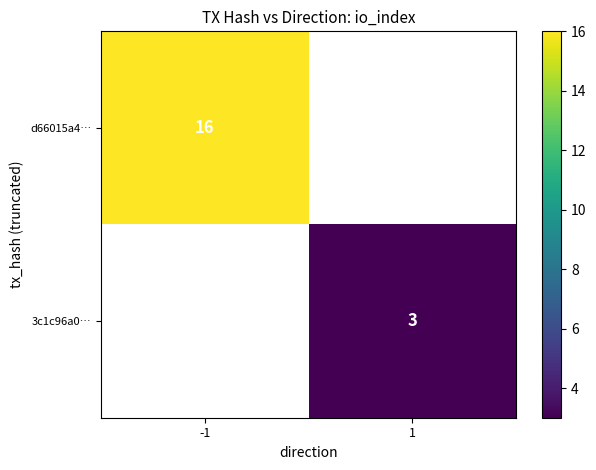

Which label corresponds to the smallest value in the chart?

1